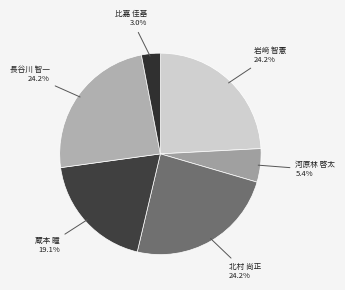

Count the number of slices in the pie.

6